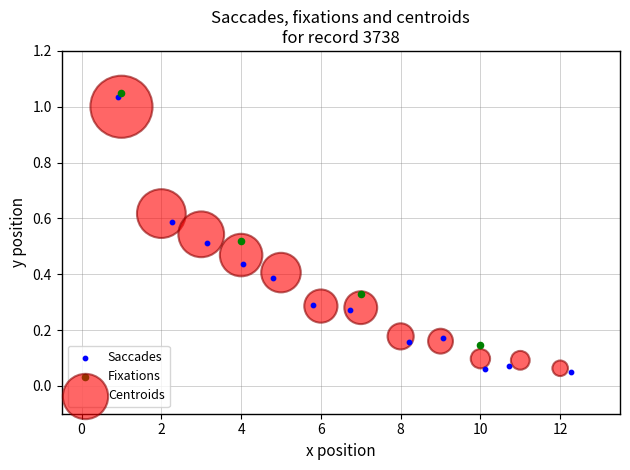

Which series has the widest spread of Y values?

Saccades